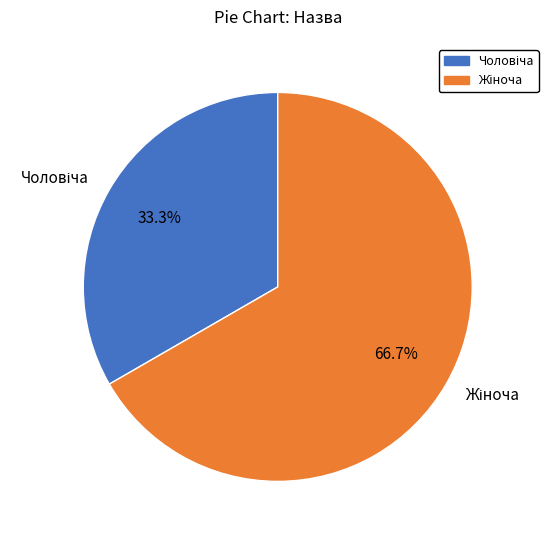

Is there a majority slice in this chart?

Yes